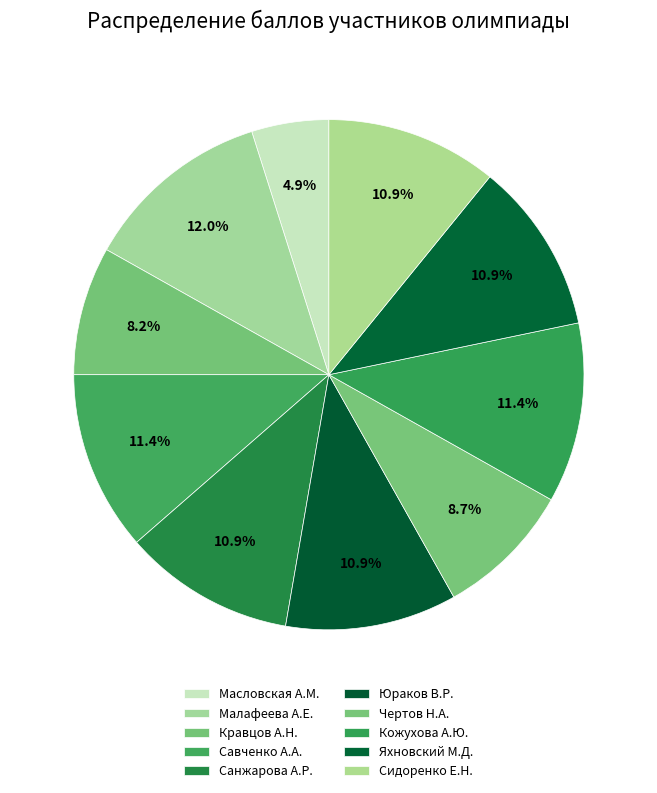

True or false: Юраков В.Р. accounts for 11% of the total.

True